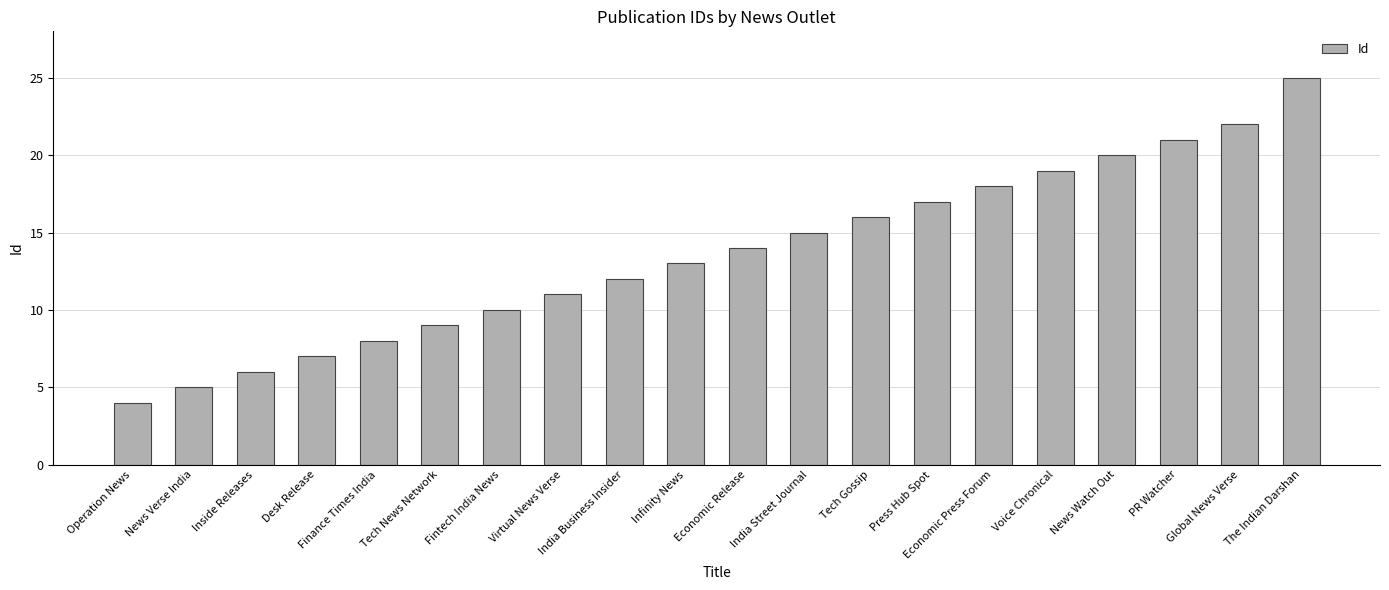

What position from the right is Global News Verse?

2